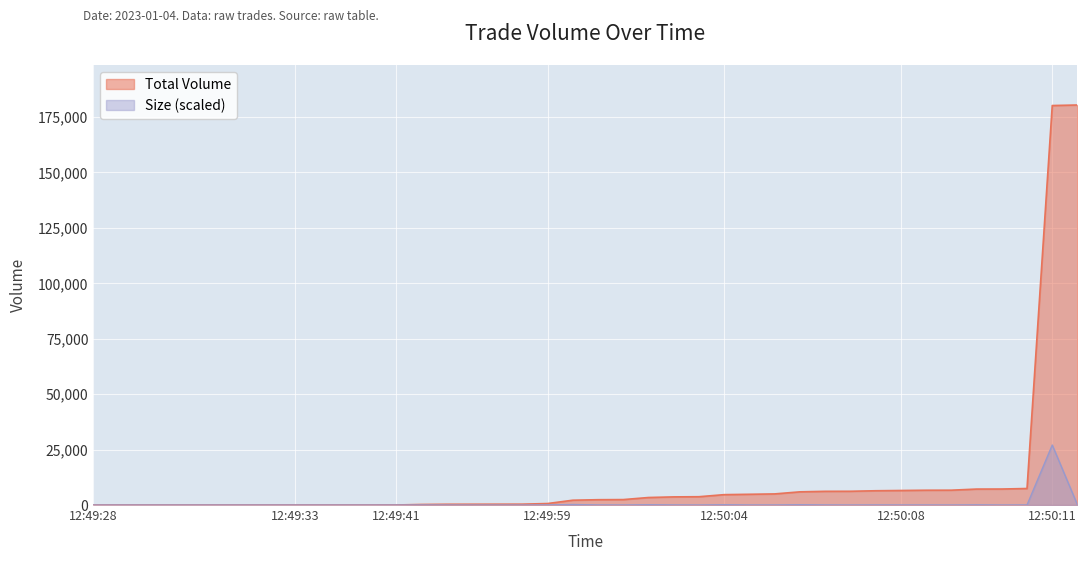

Which category has the highest value across all series?

39